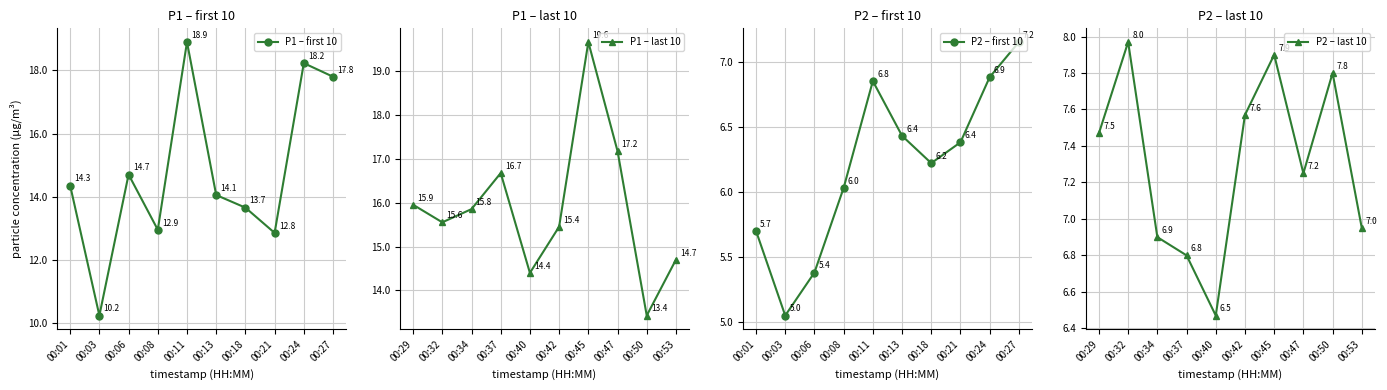

At which label is P1 – last 10 closest to 16?

00:29